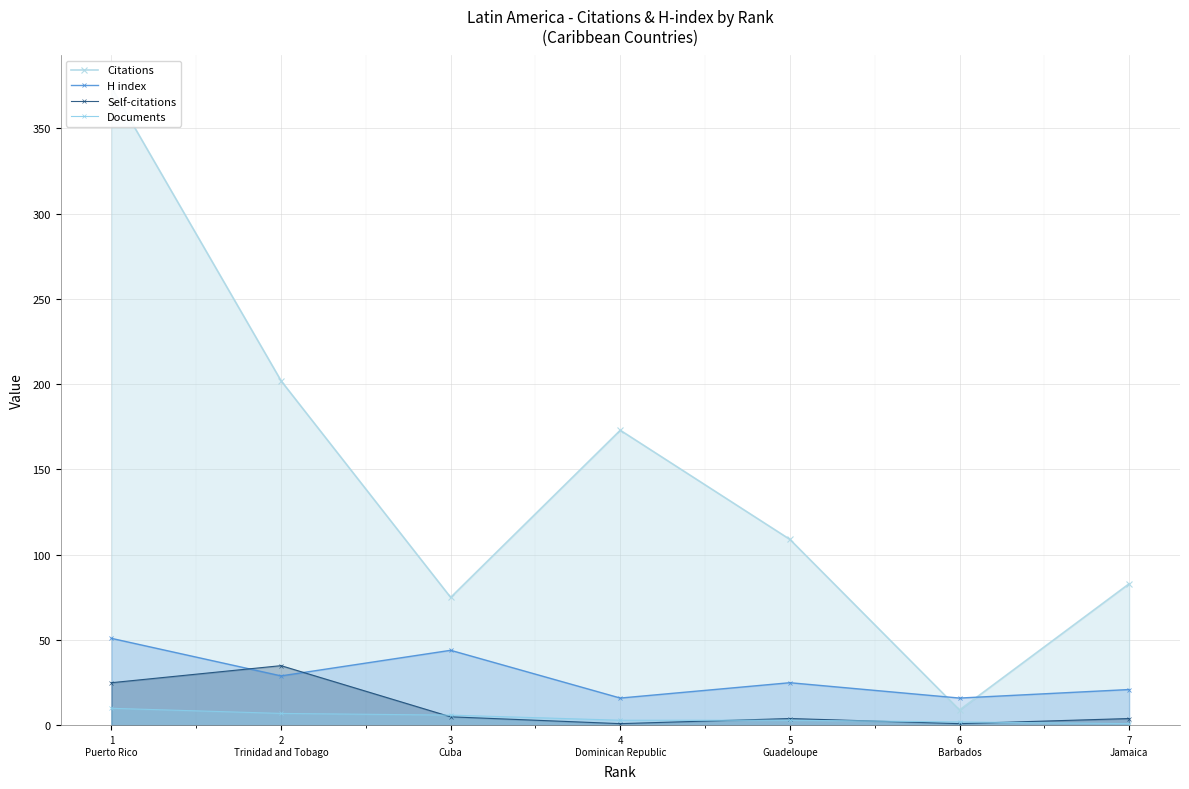

How many data points does each series have?

7